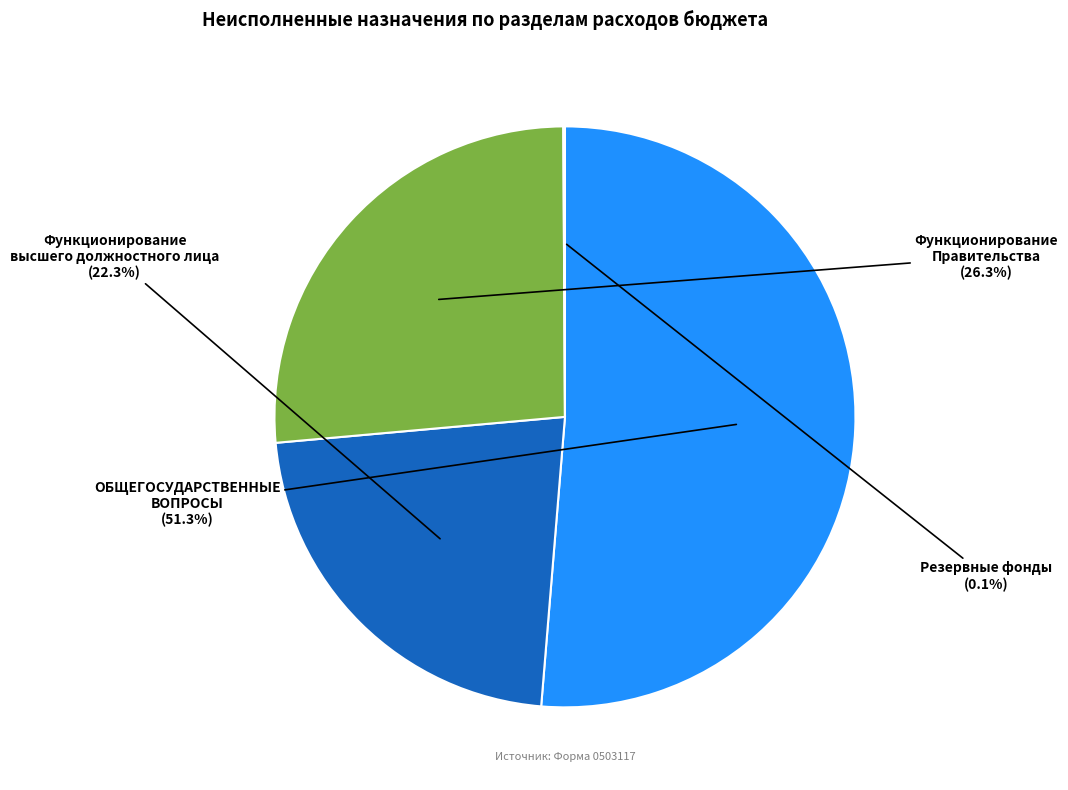

To the nearest percent, what is the average slice percentage?

25%